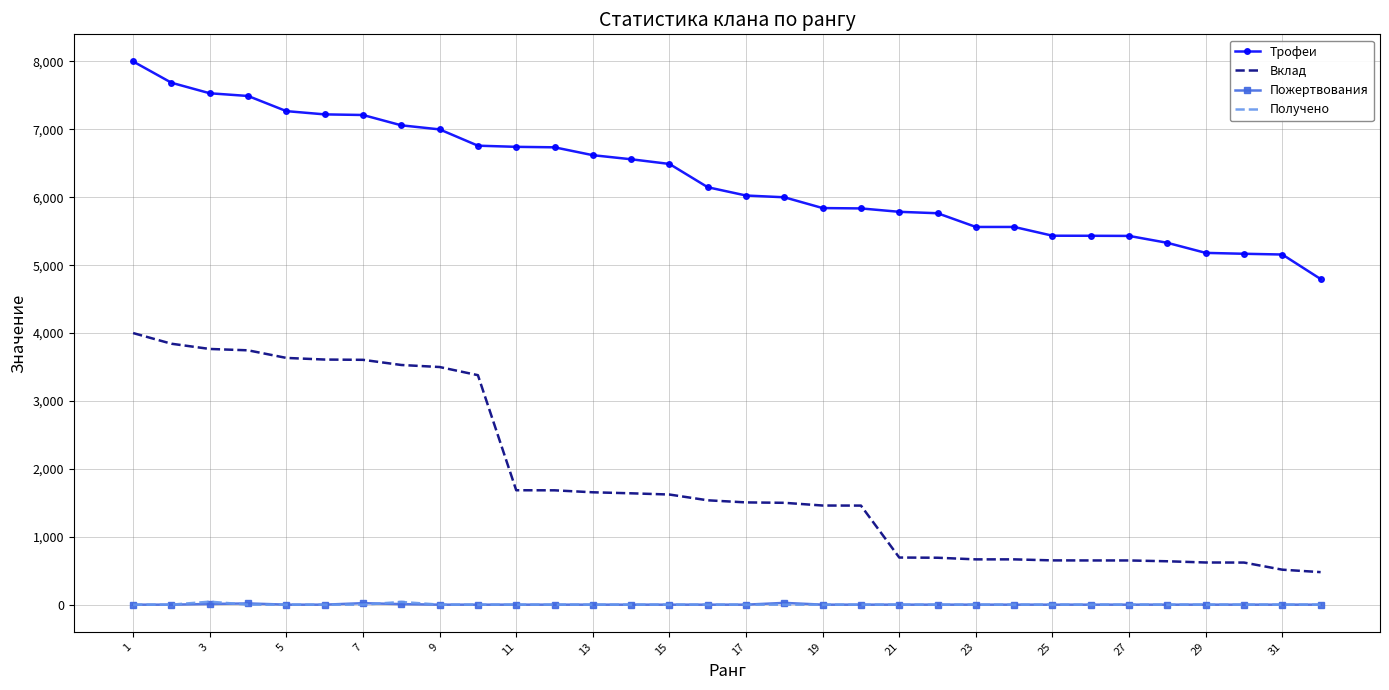

True or false: Трофеи and Получено cross at least once.

False